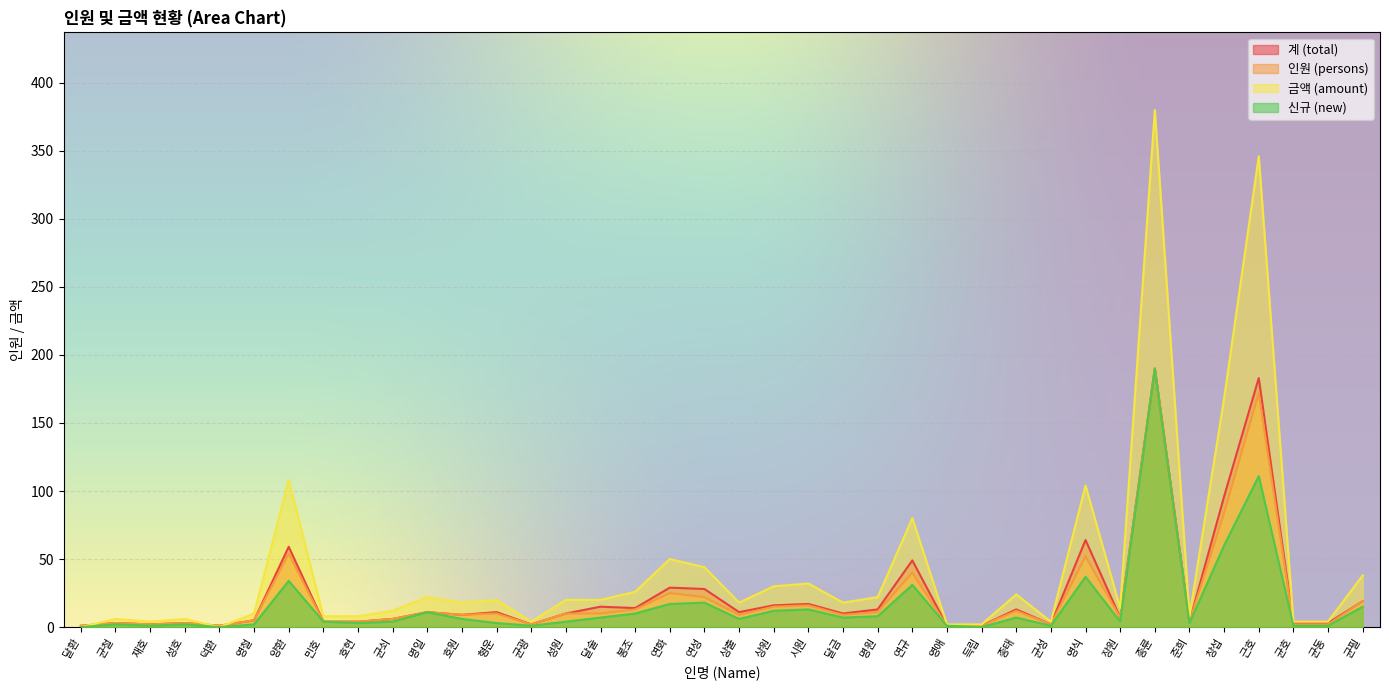

How many series are shown in this chart?

4